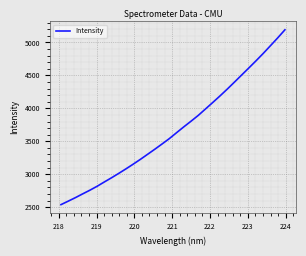

What is the maximum value shown in the chart?

5191.1